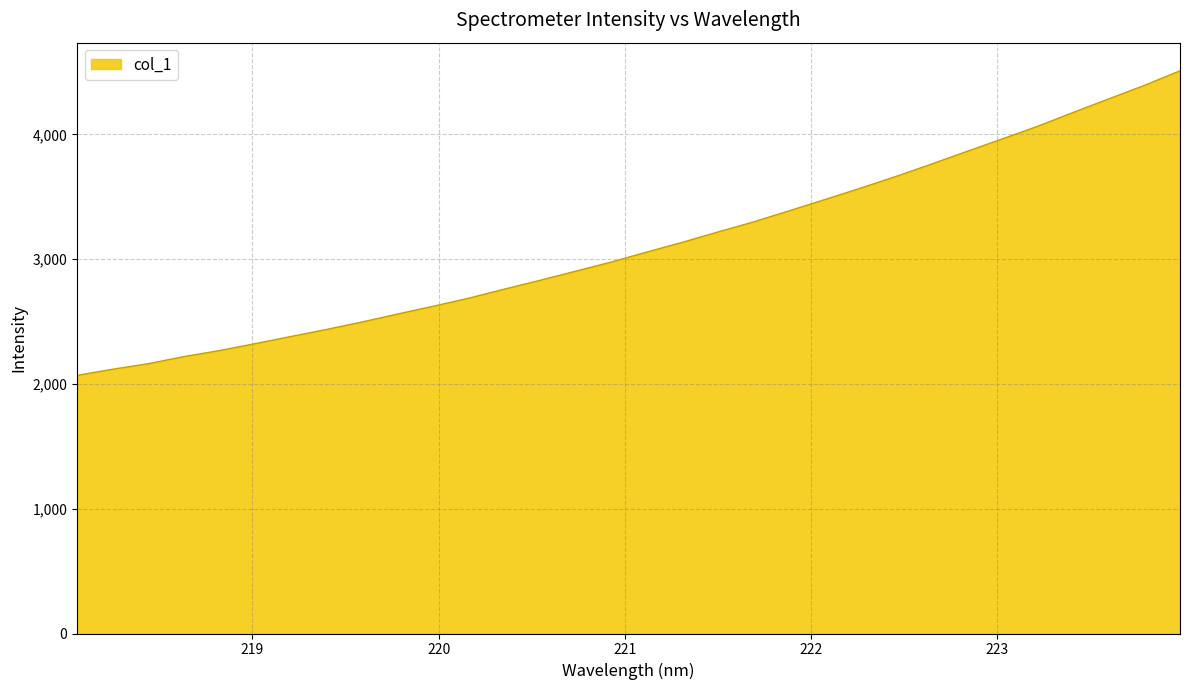

What is the difference between the maximum and minimum values?

2440.9